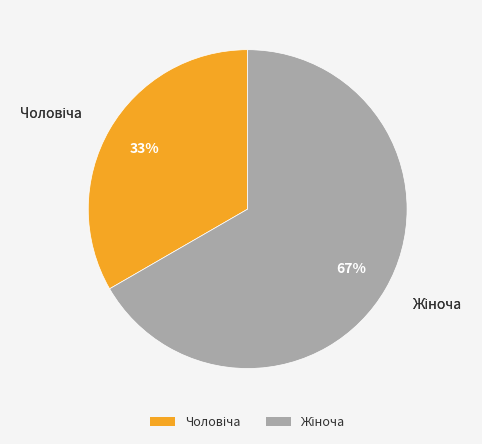

Does any single category account for the majority?

Yes